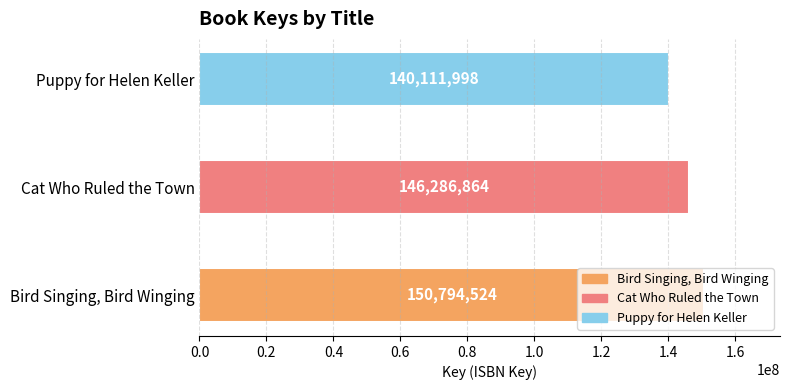

Count the values in the range 140111998 to 150794524.

3